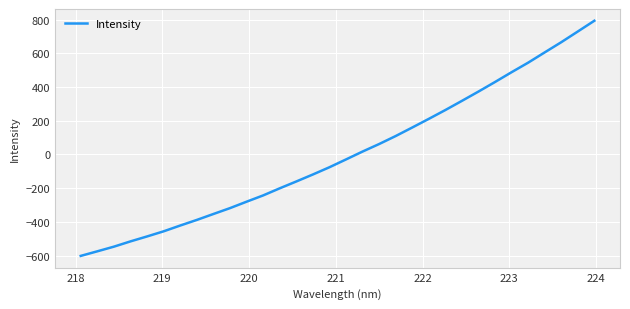

What is the smallest value displayed?

-601.9